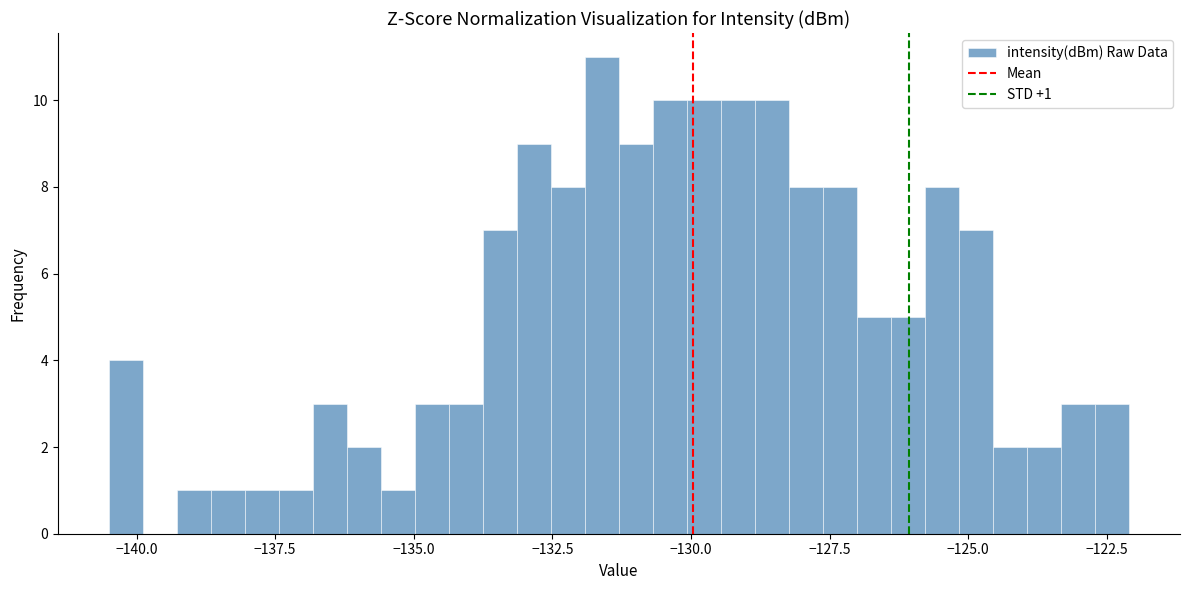

Around what value on the x-axis is the tallest bar? Give the approximate position of its centre, as read against the axis.

-131.5